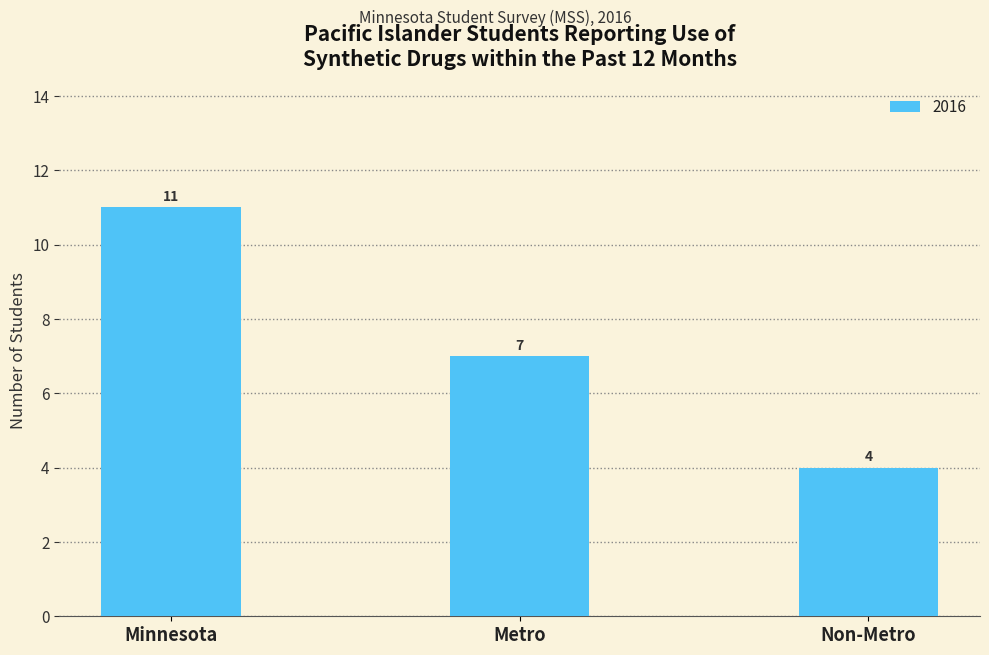

Reading left to right, list all the values displayed in this chart.

Minnesota=11	Metro=7	Non-Metro=4